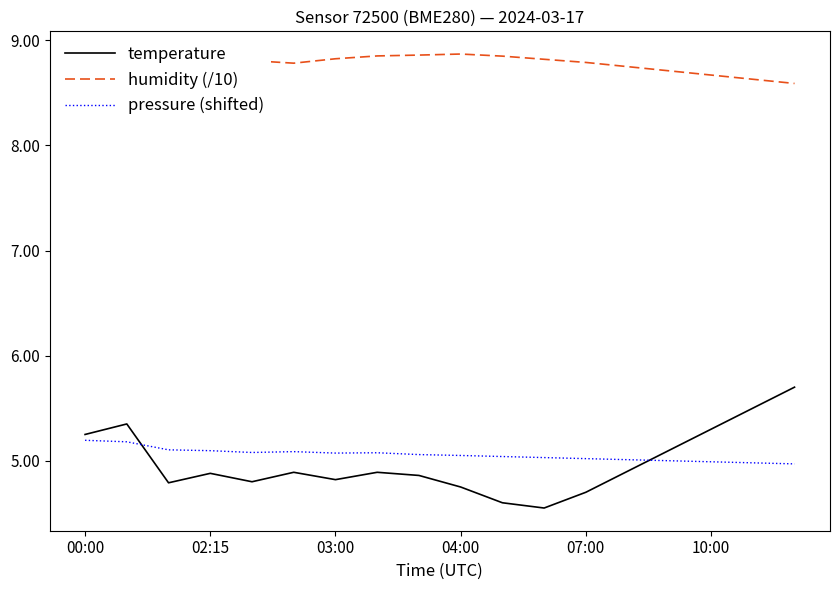

Rank the series at 04:00 from highest to lowest value.

humidity (/10), pressure (shifted), temperature